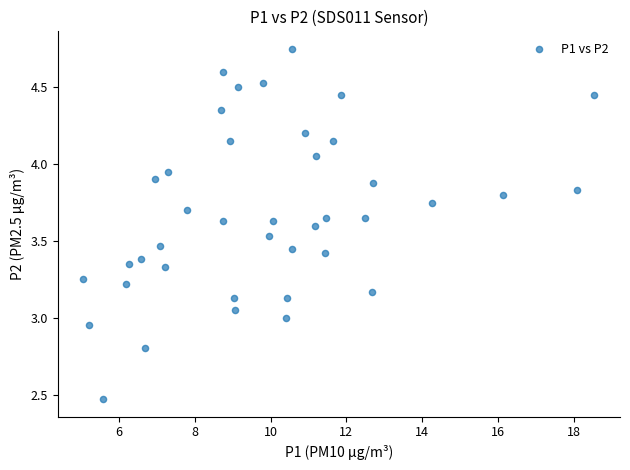

What is the range of Y values (max minus min)?

2.3